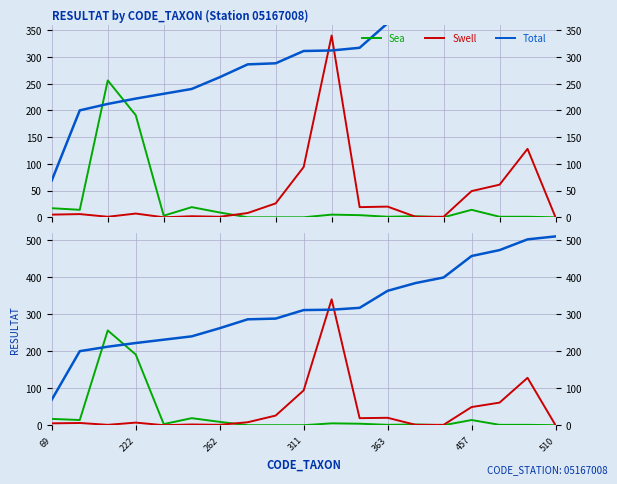

Where is the first local maximum for Swell?

222